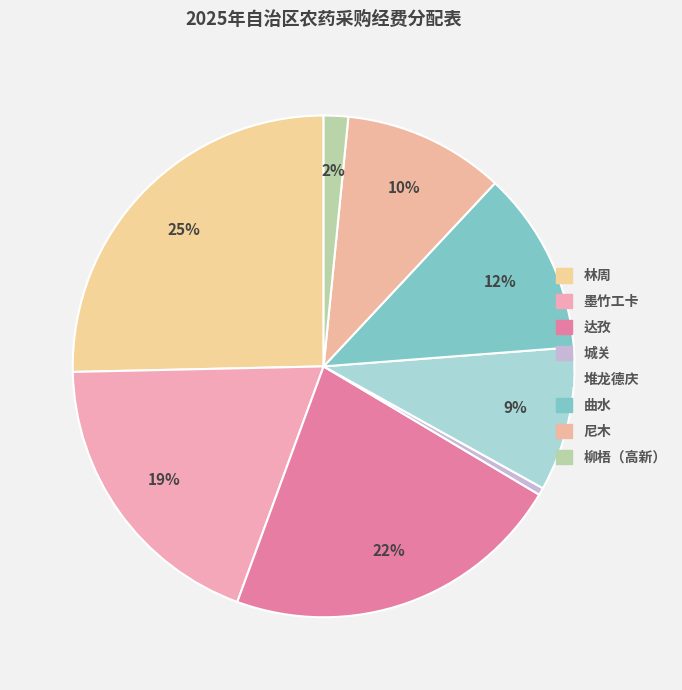

Rank the categories by value from highest to lowest.

林周, 达孜, 墨竹工卡, 曲水, 尼木, 堆龙德庆, 柳梧（高新）, 城关